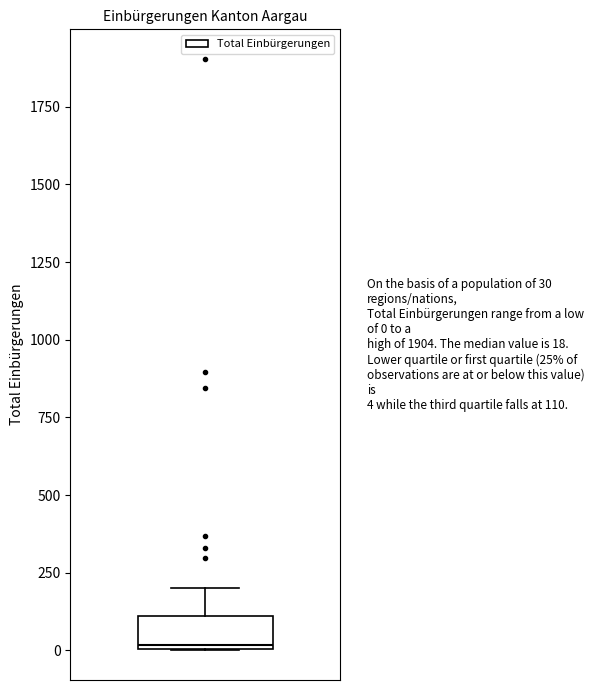

Transcribe this box plot: give where the median line is, the range the box spans, and where the two whiskers end, as read against the y-axis. The values are not printed on the chart, so give them approximately, as read against the axis.

median 0, box 0 to 100, whiskers 0 to 200